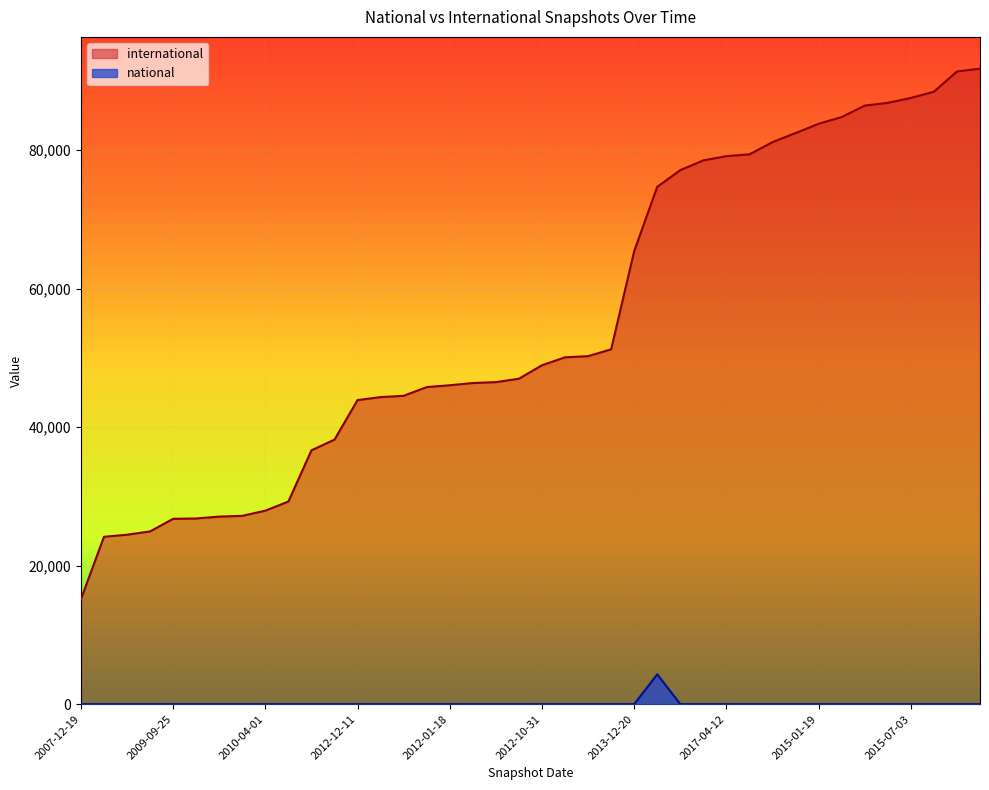

Which label corresponds to the smallest value in the chart?

2007-12-19